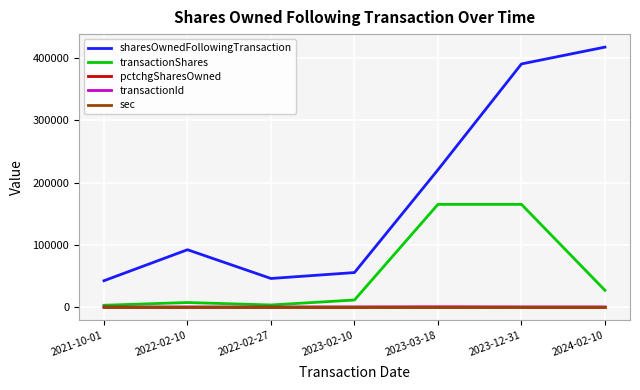

What is the sum of all sharesOwnedFollowingTransaction values?

1263877